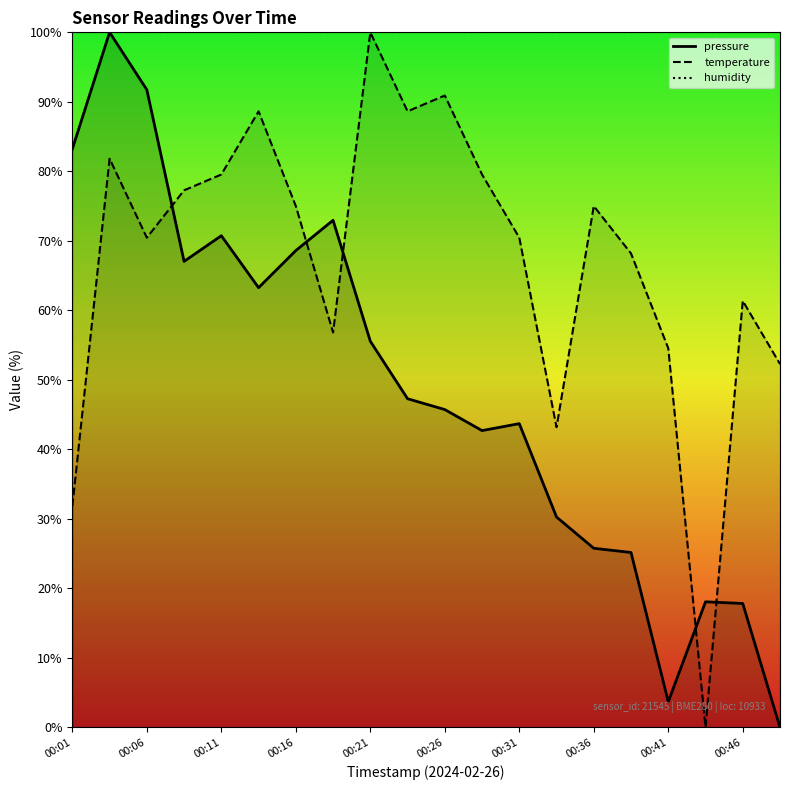

The value of humidity at 00:41 is 27.0. True or false?

False